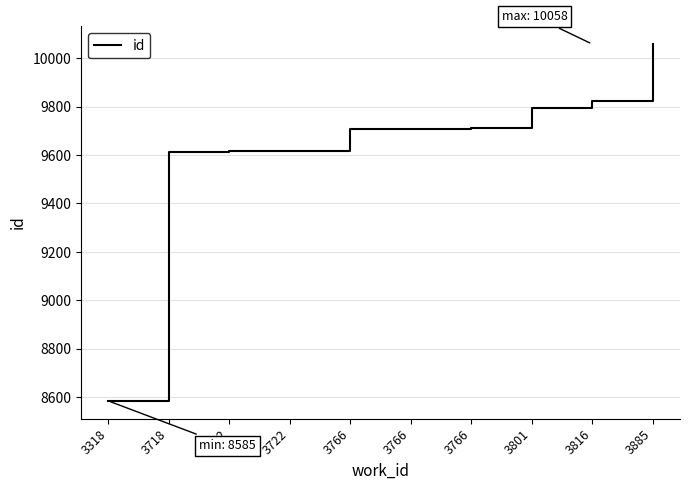

How many lines are shown in the chart?

1